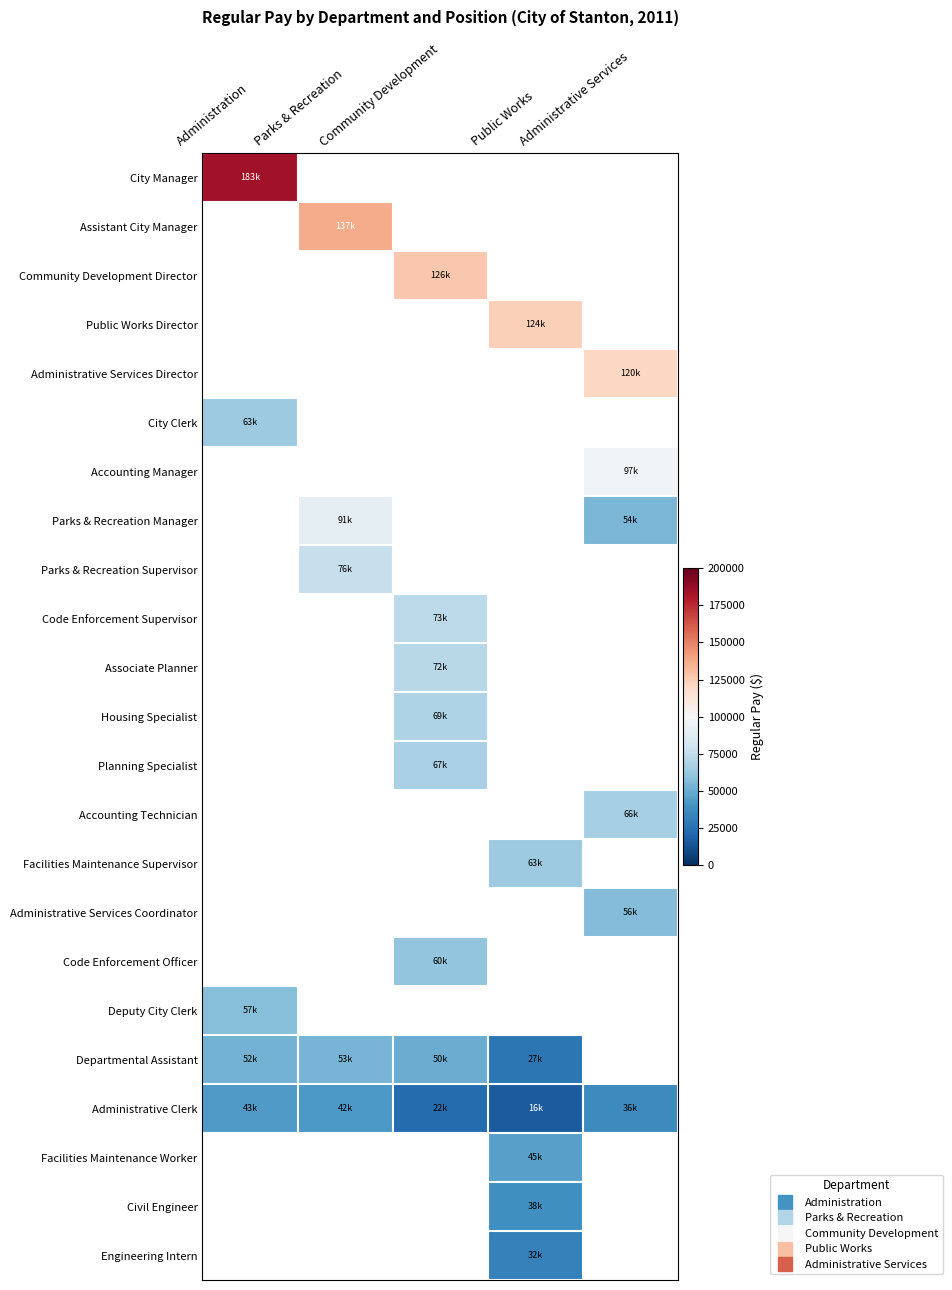

Reading right to left, extract all data points from this chart.

City Manager: Administrative Services=0	Public Works=0	Community Development=0	Parks & Recreation=0	Administration=183674
Assistant City Manager: Administrative Services=0	Public Works=0	Community Development=0	Parks & Recreation=137263	Administration=0
Community Development Director: Administrative Services=0	Public Works=0	Community Development=126833	Parks & Recreation=0	Administration=0
Public Works Director: Administrative Services=0	Public Works=124164	Community Development=0	Parks & Recreation=0	Administration=0
Administrative Services Director: Administrative Services=120845	Public Works=0	Community Development=0	Parks & Recreation=0	Administration=0
City Clerk: Administrative Services=0	Public Works=0	Community Development=0	Parks & Recreation=0	Administration=63463
Accounting Manager: Administrative Services=97128	Public Works=0	Community Development=0	Parks & Recreation=0	Administration=0
Parks & Recreation Manager: Administrative Services=54176	Public Works=0	Community Development=0	Parks & Recreation=91155	Administration=0
Parks & Recreation Supervisor: Administrative Services=0	Public Works=0	Community Development=0	Parks & Recreation=76675	Administration=0
Code Enforcement Supervisor: Administrative Services=0	Public Works=0	Community Development=73621	Parks & Recreation=0	Administration=0
Associate Planner: Administrative Services=0	Public Works=0	Community Development=72241	Parks & Recreation=0	Administration=0
Housing Specialist: Administrative Services=0	Public Works=0	Community Development=69350	Parks & Recreation=0	Administration=0
Planning Specialist: Administrative Services=0	Public Works=0	Community Development=67329	Parks & Recreation=0	Administration=0
Accounting Technician: Administrative Services=66528	Public Works=0	Community Development=0	Parks & Recreation=0	Administration=0
Facilities Maintenance Supervisor: Administrative Services=0	Public Works=63735	Community Development=0	Parks & Recreation=0	Administration=0
Administrative Services Coordinator: Administrative Services=56803	Public Works=0	Community Development=0	Parks & Recreation=0	Administration=0
Code Enforcement Officer: Administrative Services=0	Public Works=0	Community Development=60807	Parks & Recreation=0	Administration=0
Deputy City Clerk: Administrative Services=0	Public Works=0	Community Development=0	Parks & Recreation=0	Administration=57577
Departmental Assistant: Administrative Services=0	Public Works=27502	Community Development=50665	Parks & Recreation=53412	Administration=52432
Administrative Clerk: Administrative Services=36638	Public Works=16841	Community Development=22686	Parks & Recreation=42789	Administration=43123
Facilities Maintenance Worker: Administrative Services=0	Public Works=45814	Community Development=0	Parks & Recreation=0	Administration=0
Civil Engineer: Administrative Services=0	Public Works=38849	Community Development=0	Parks & Recreation=0	Administration=0
Engineering Intern: Administrative Services=0	Public Works=32450	Community Development=0	Parks & Recreation=0	Administration=0